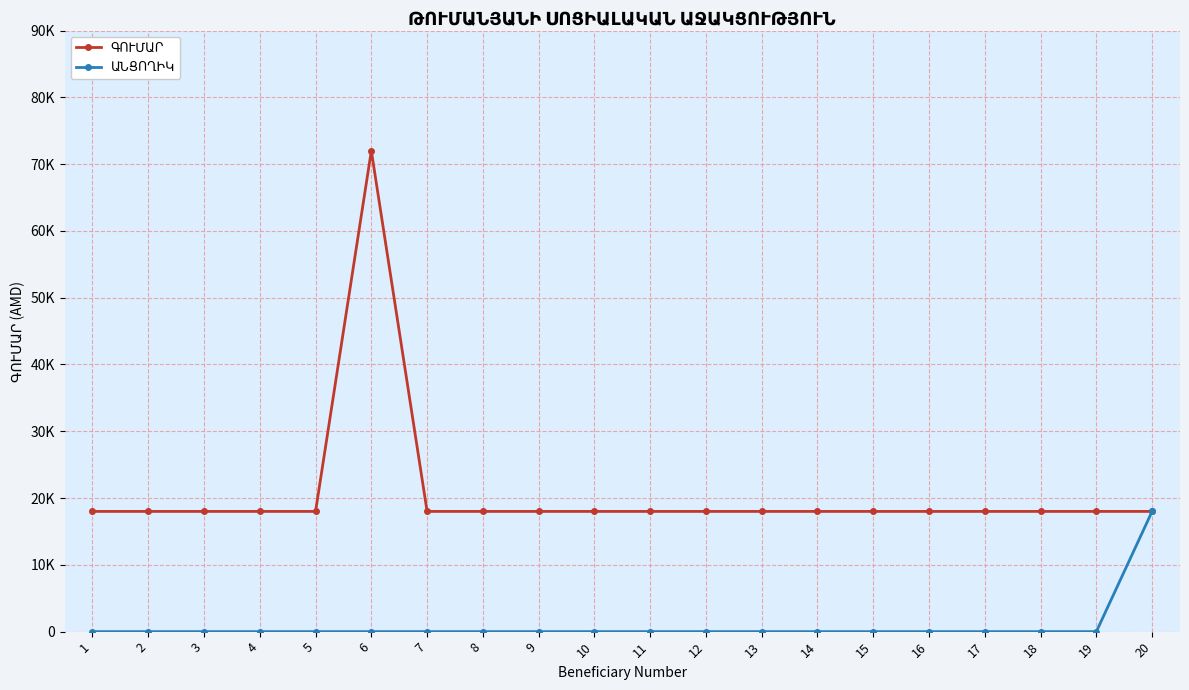

Which series changed the most between 9 and 16?

ԳՈՒՄԱՐ